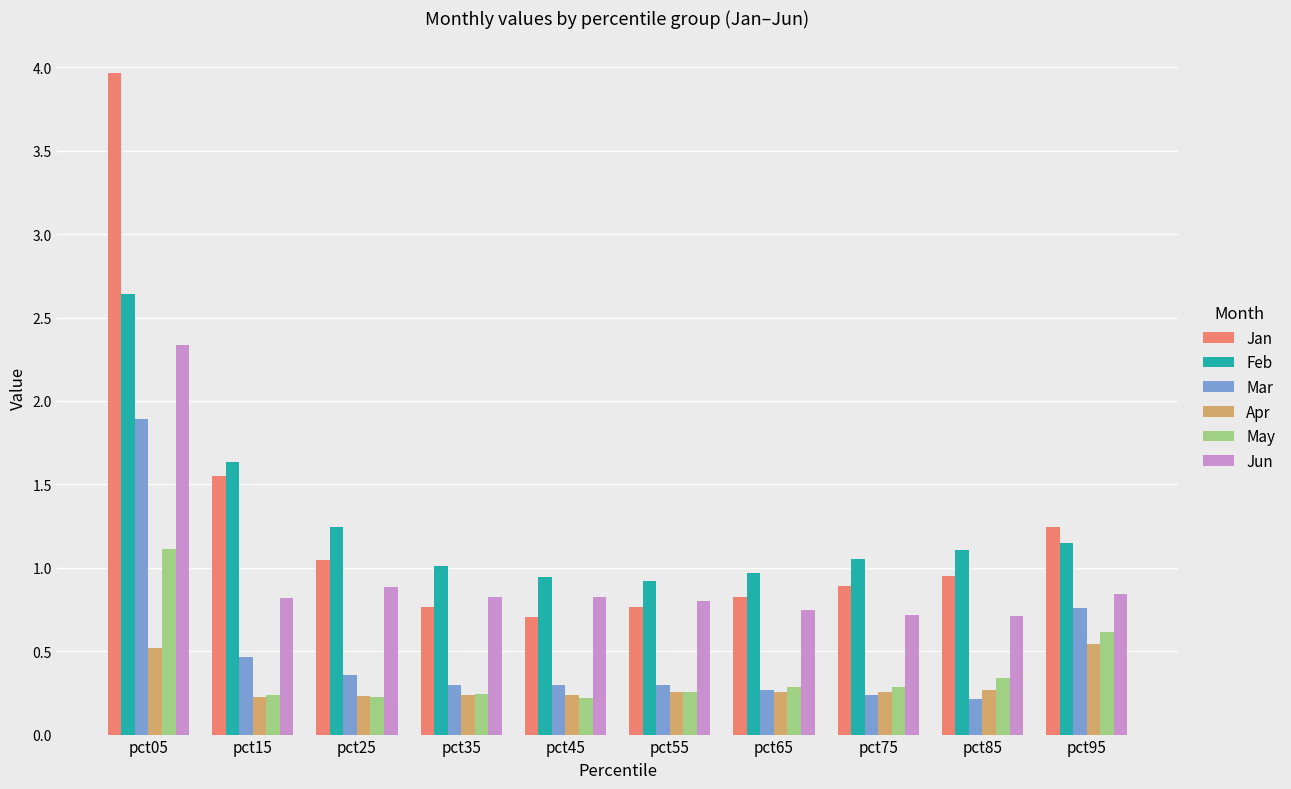

List the series in order of their peak value, lowest first.

Apr, May, Mar, Jun, Feb, Jan